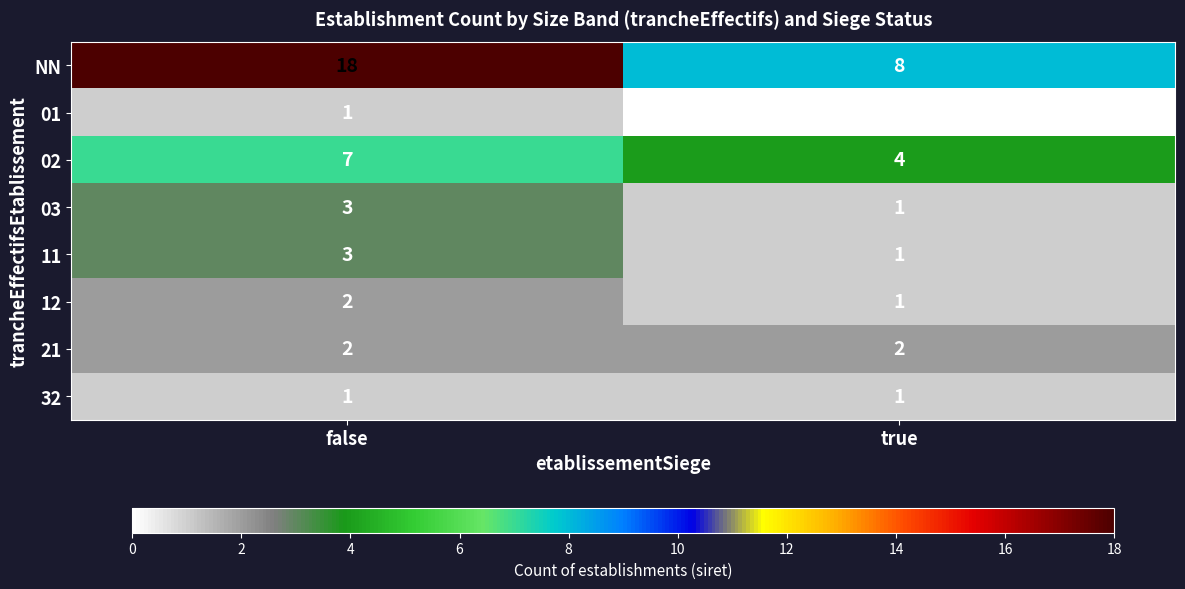

Reading left to right, extract all data points from this chart.

NN: false=18	true=8
01: false=1	true=0
02: false=7	true=4
03: false=3	true=1
11: false=3	true=1
12: false=2	true=1
21: false=2	true=2
32: false=1	true=1